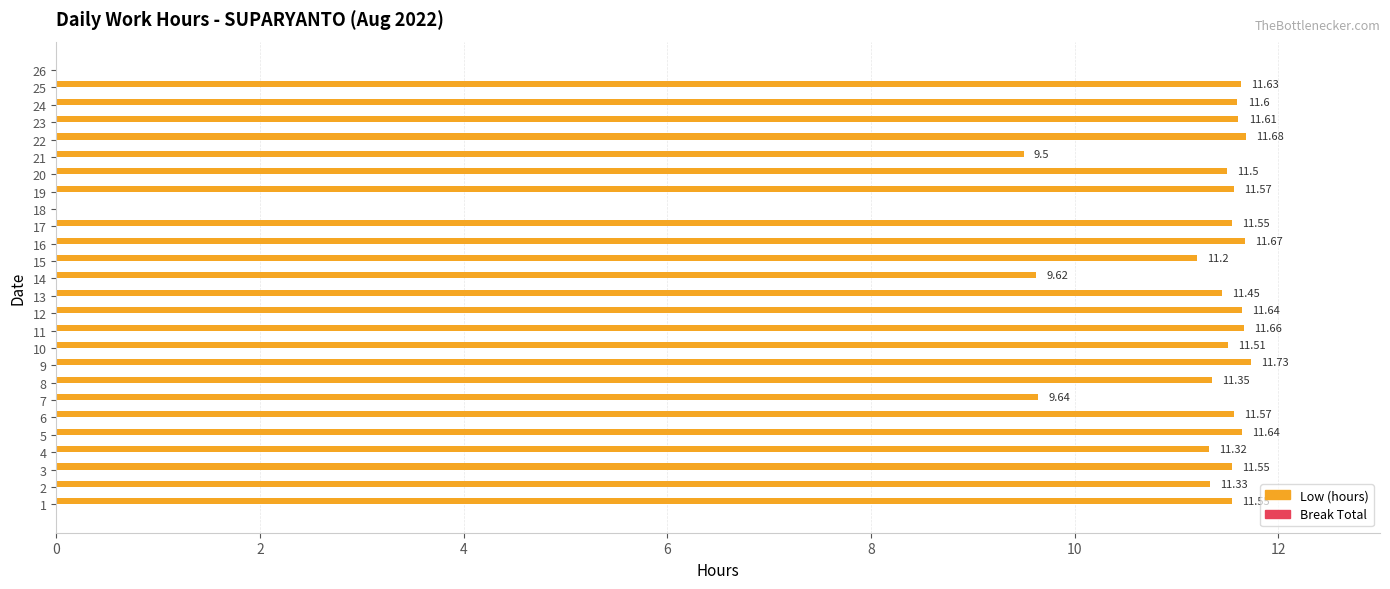

Approximately how many times larger is the value at 23 compared to 9?

1.0